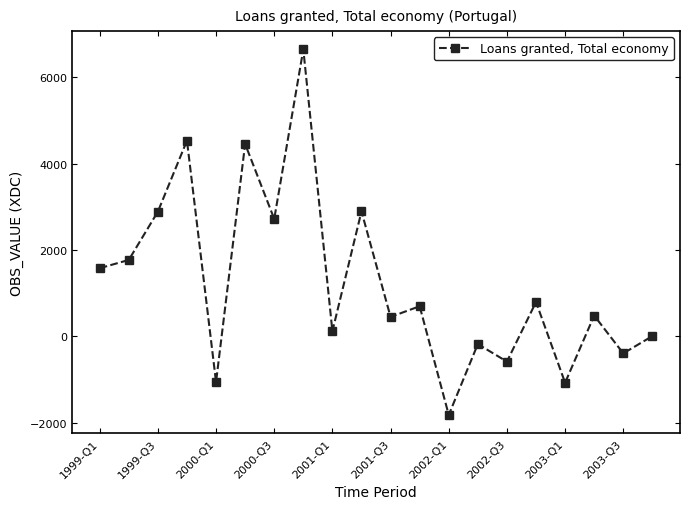

How many interior local valleys (lower than both neighbors) does the data have?

8